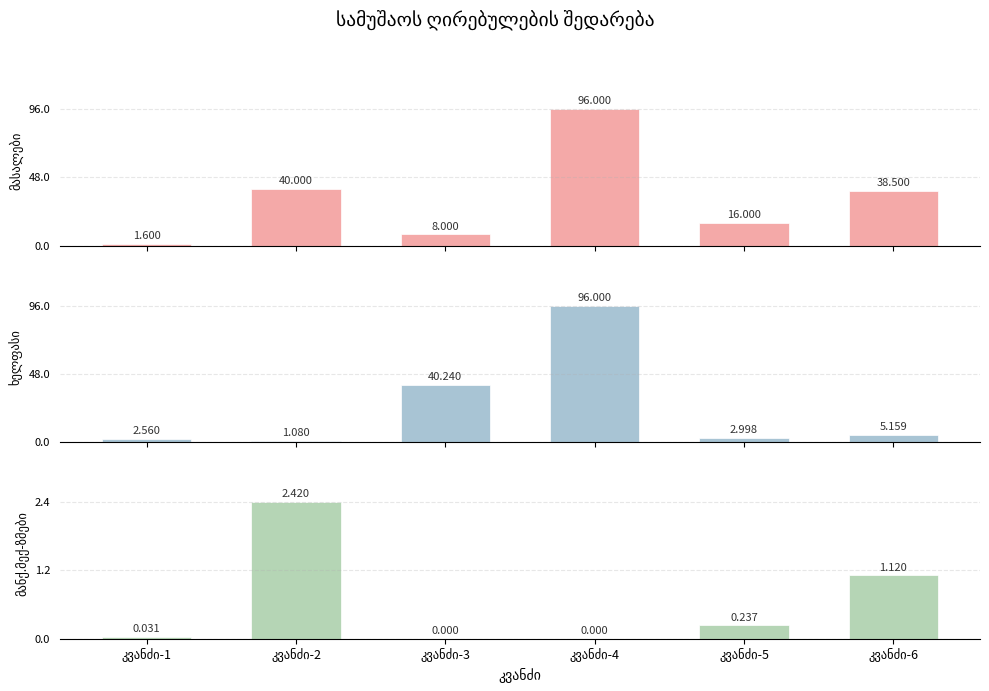

Is it true that ხელფასი equals 5.2 at კვანძი-6?

True